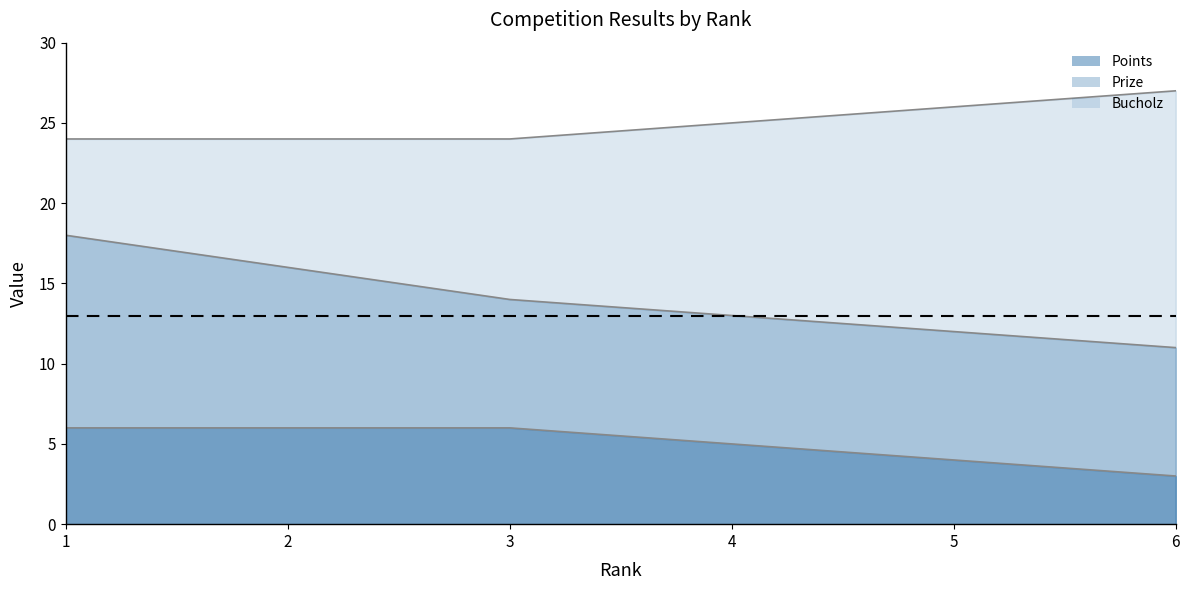

Does the chart display data point markers on the line(s)?

No